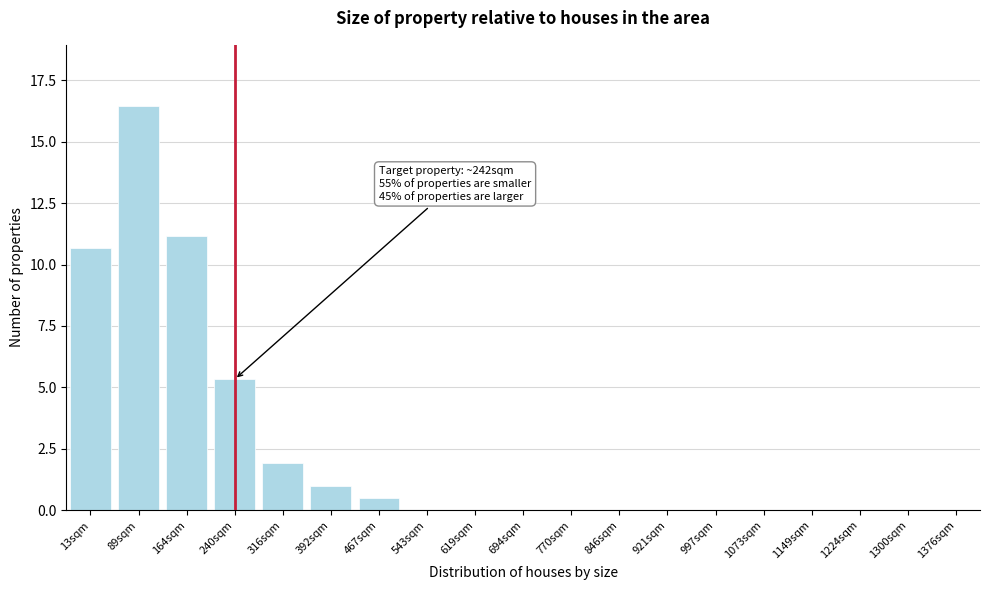

Approximately how many times larger is the value at 89sqm compared to 13sqm?

1.5